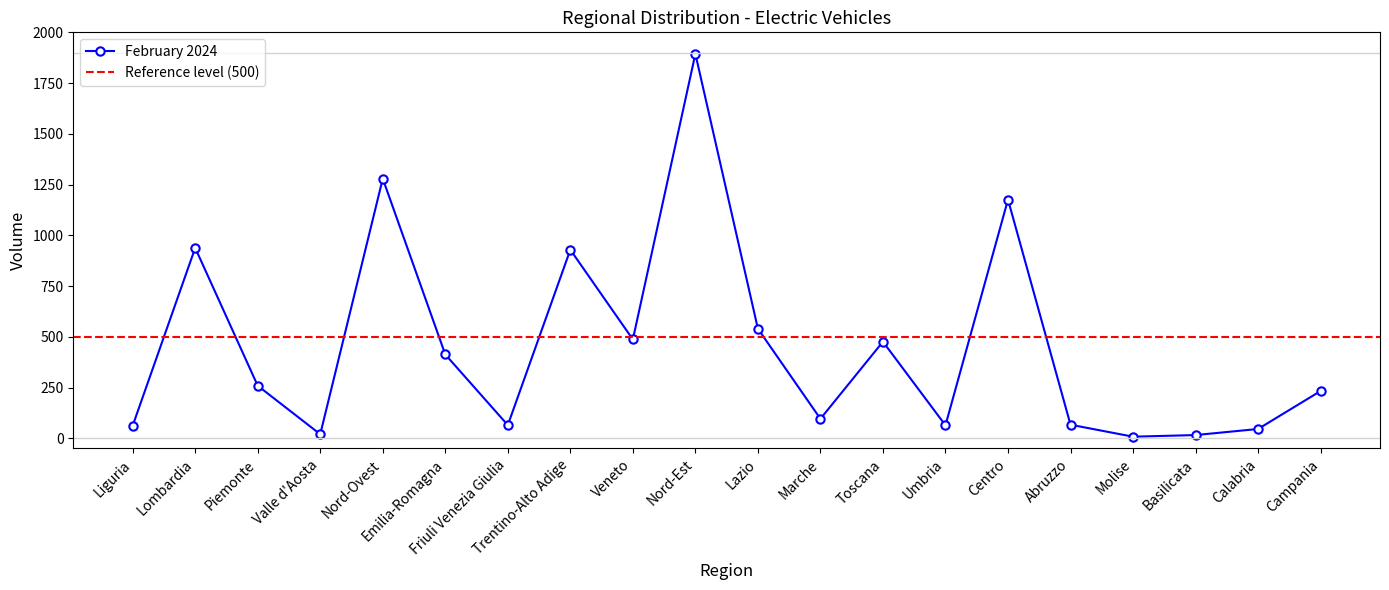

What is the highest value of the February 2024 series?

1894